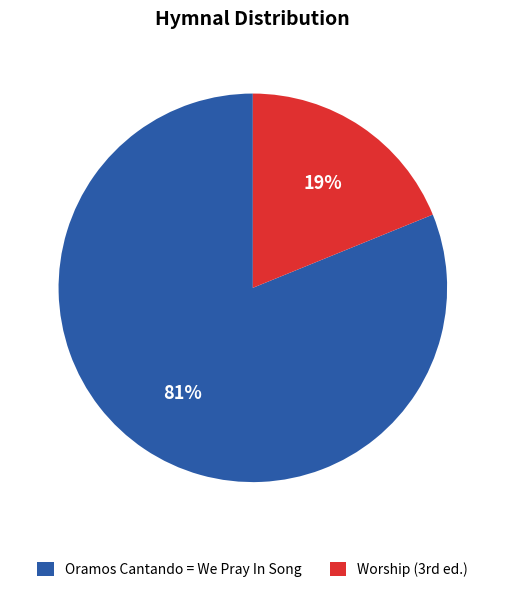

How many slices are in this pie chart?

2